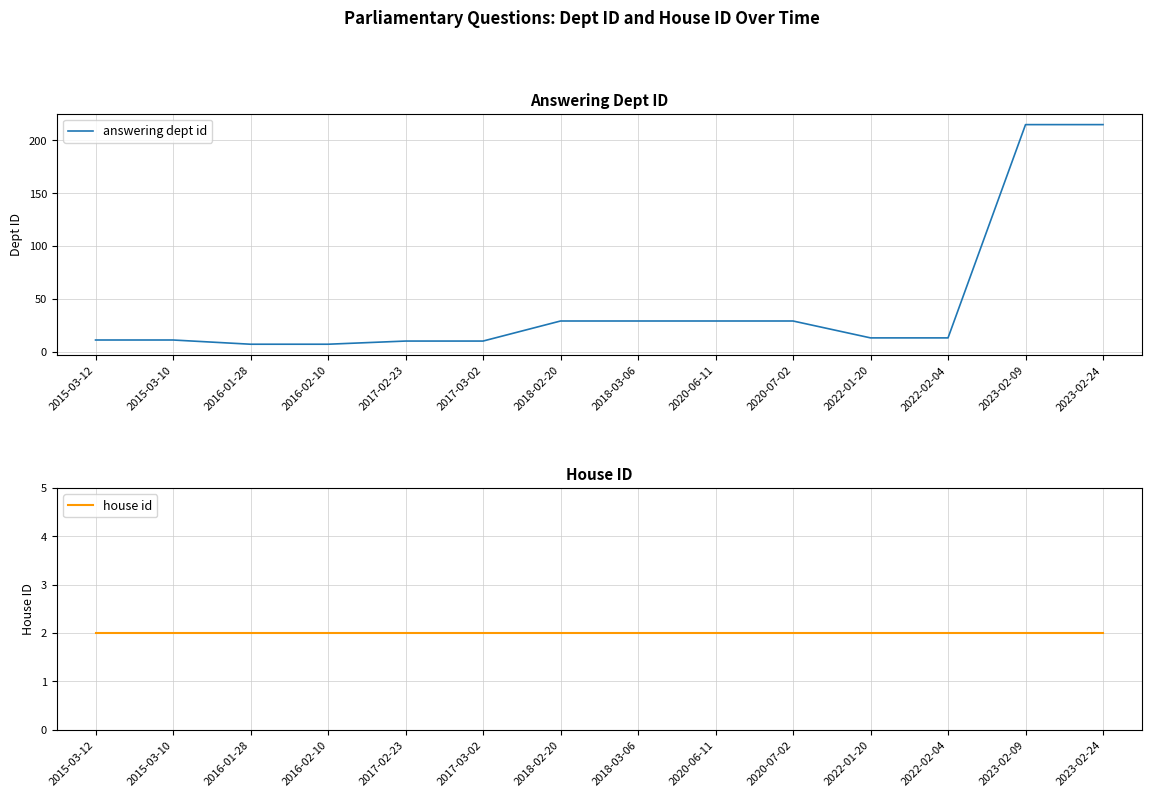

What is the maximum value shown in the chart?

215